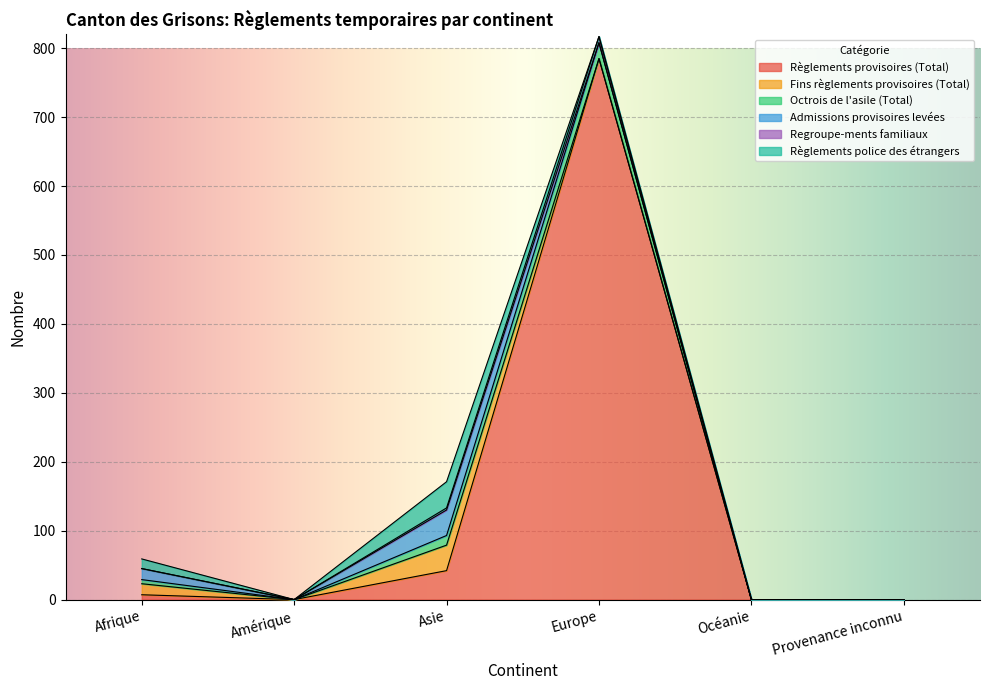

Rank the series by their maximum value, from highest to lowest.

Règlements provisoires (Total), Règlements police des étrangers, Fins règlements provisoires (Total), Admissions provisoires levées, Octrois de l'asile (Total), Regroupe-ments familiaux